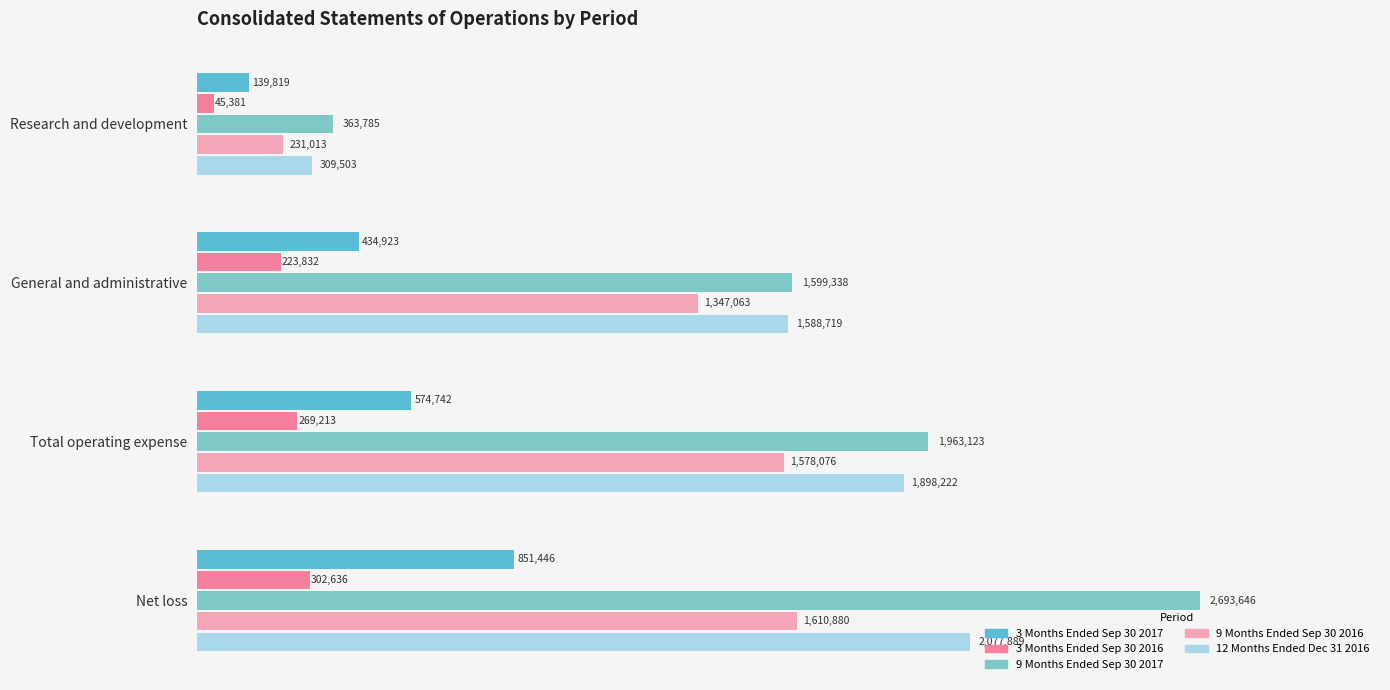

What is the difference between the maximum and minimum values in the 12 Months Ended Dec 31 2016 series?

1768386